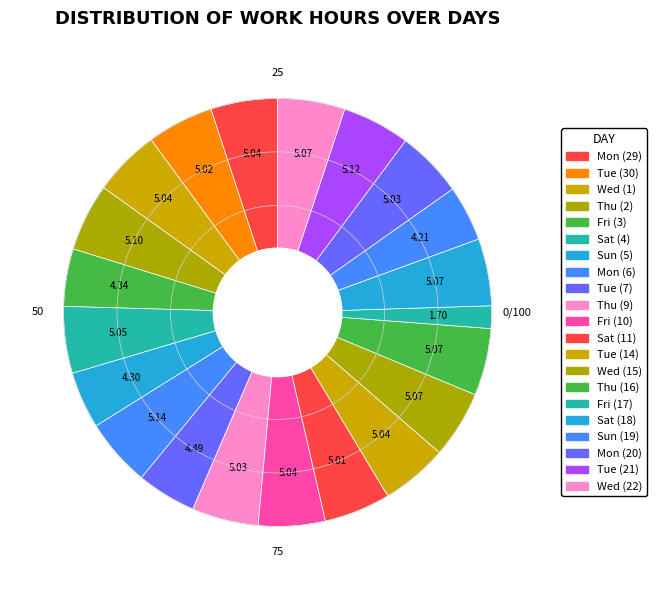

How many slices are in this pie chart?

21